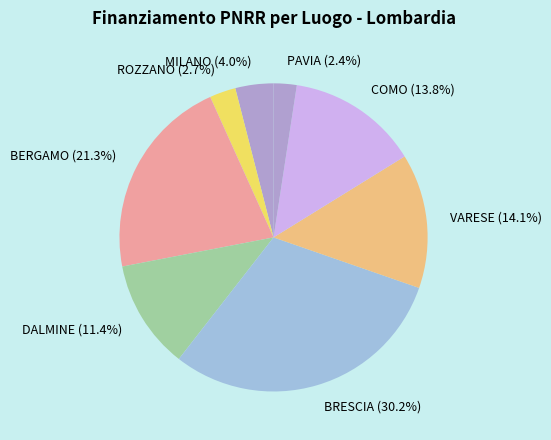

What is the largest slice in the pie chart?

BRESCIA